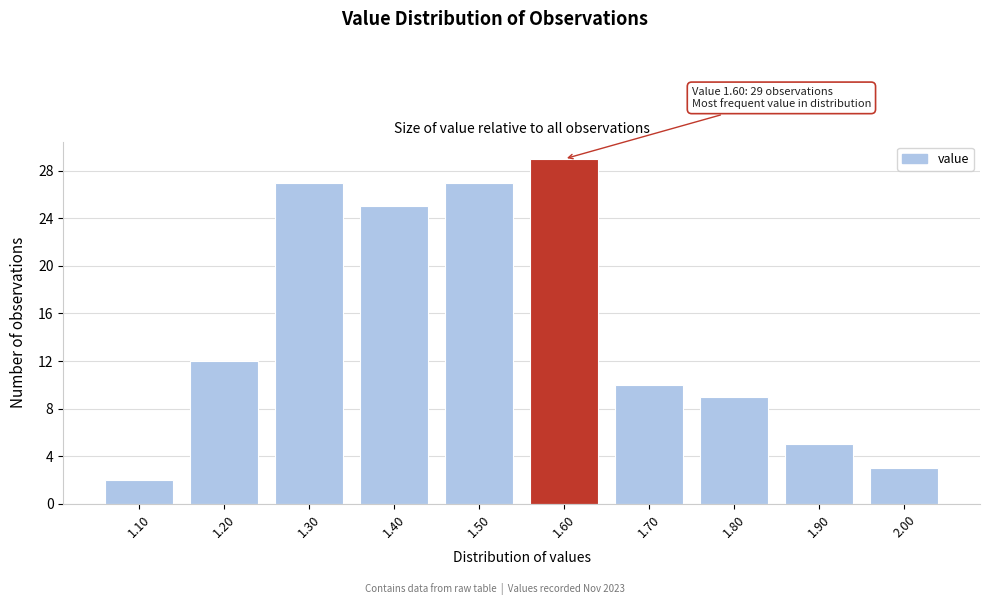

Which range on the x-axis has the tallest bar?

1.55 to 1.65